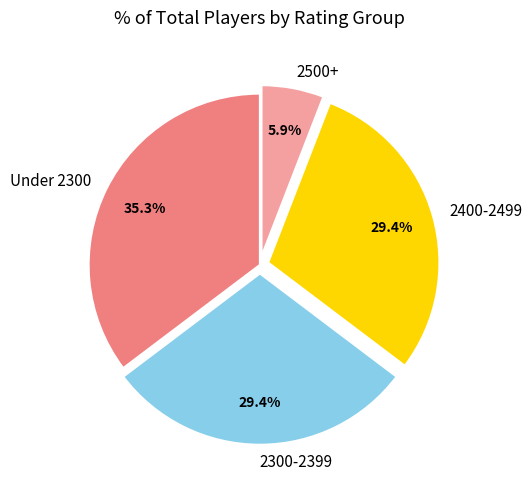

How many segments does this pie chart have?

4